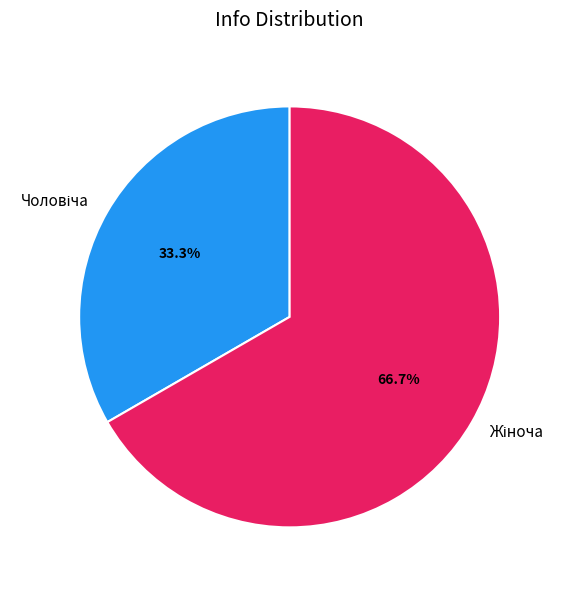

Is there any slice that represents more than half of the pie?

Yes